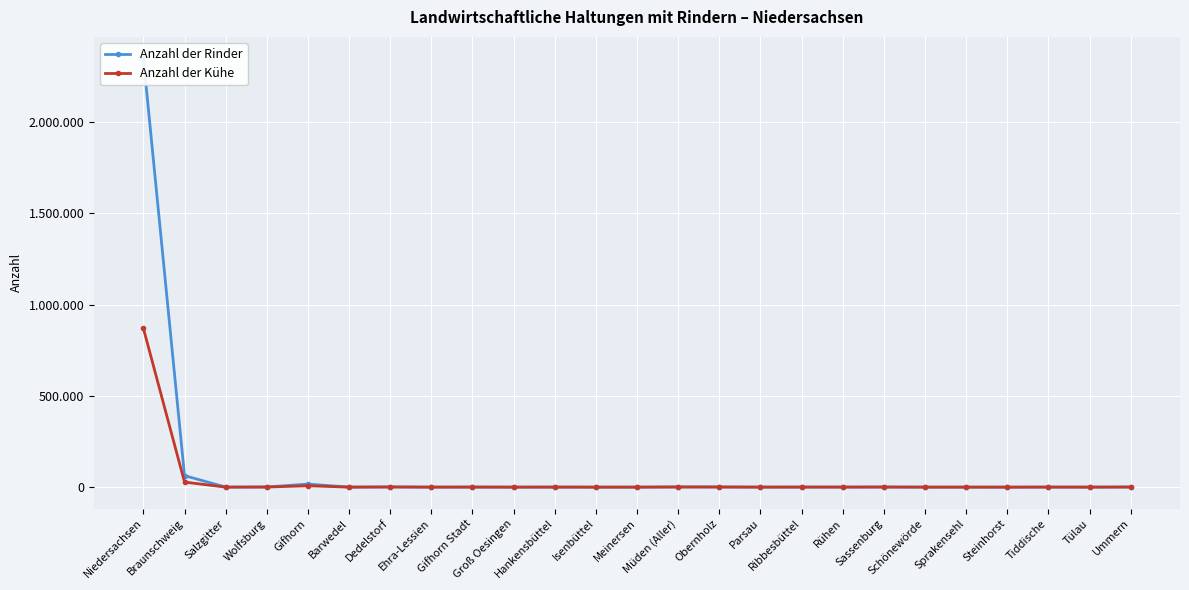

What are all the series names shown in the legend?

Anzahl der Rinder, Anzahl der Kühe